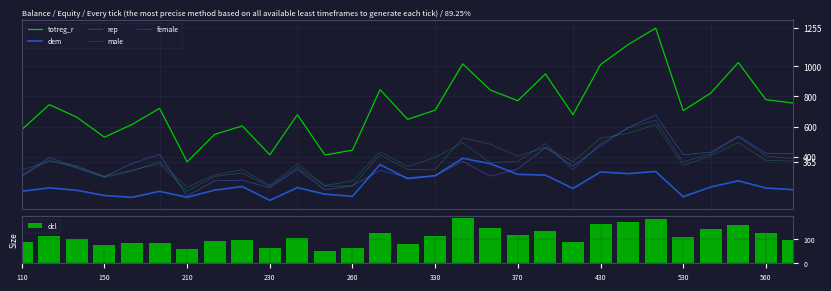

What is the lowest value of the totreg_r series?

365